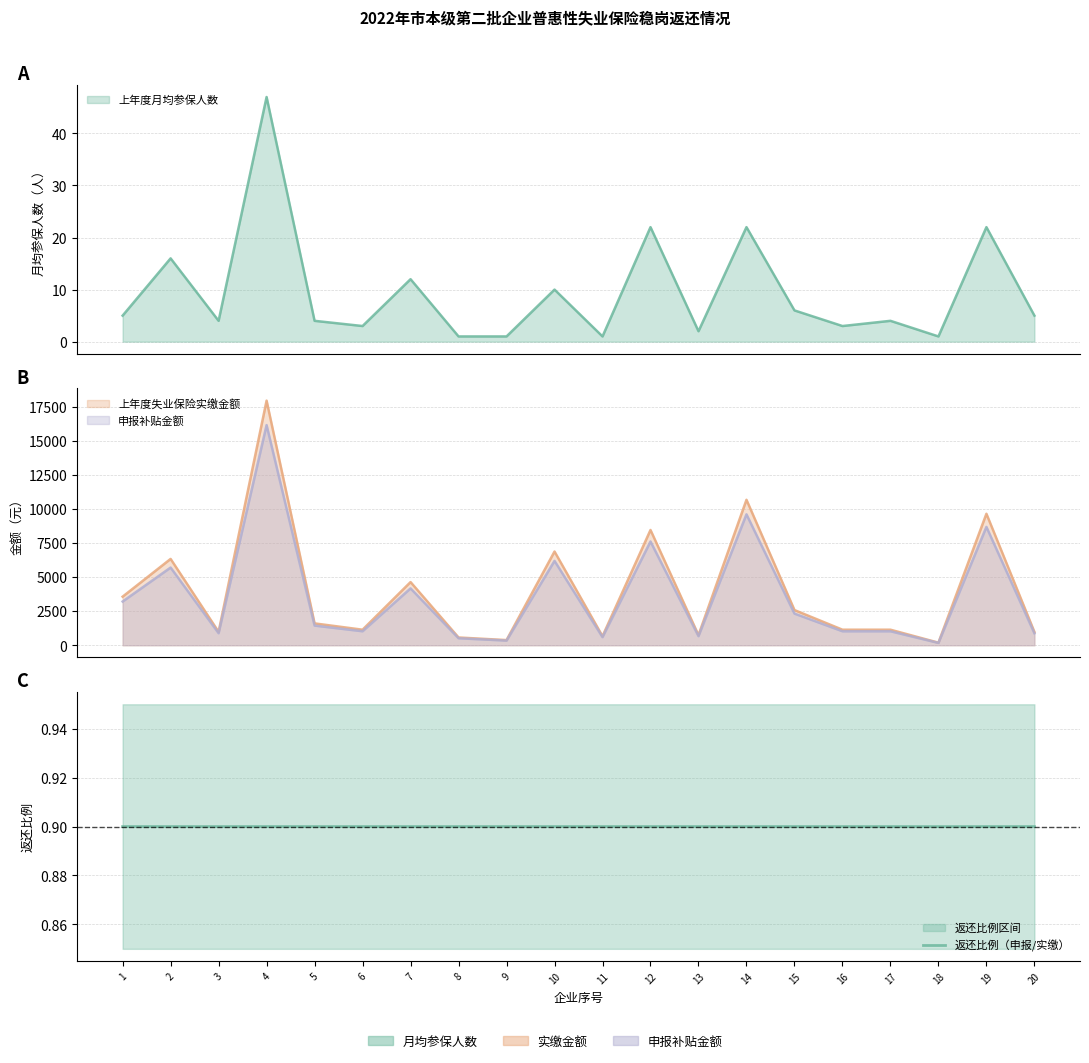

How many lines are shown in the chart?

1